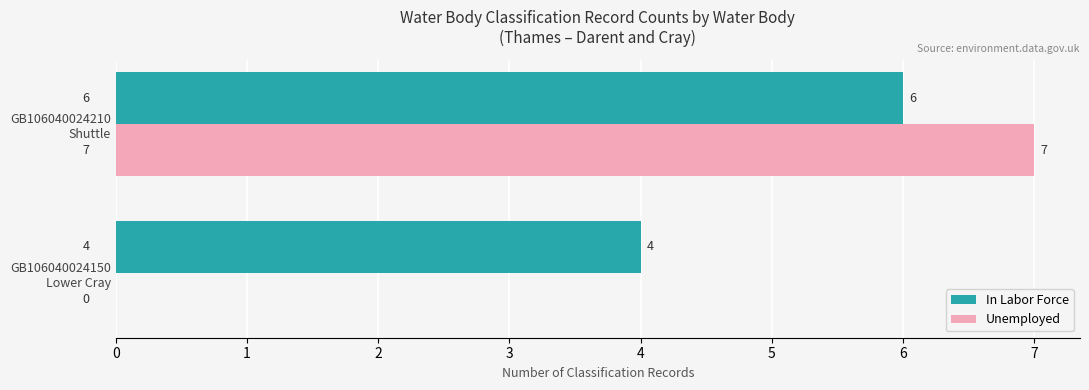

At which category is the sum across all series the highest?

GB106040024210
Shuttle